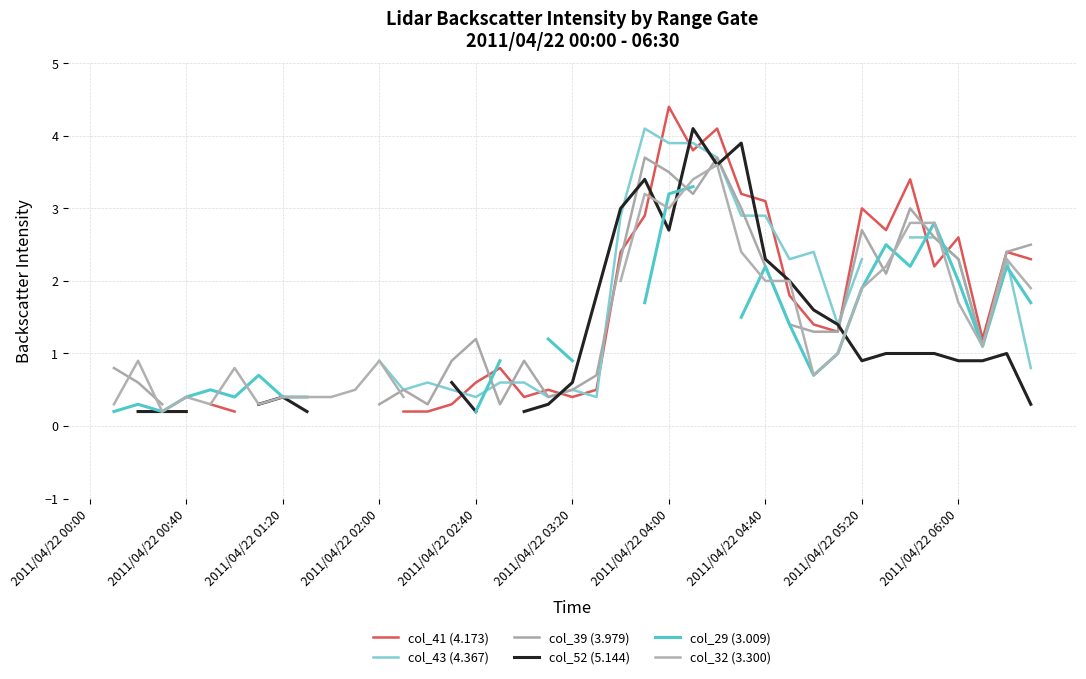

How many positive values does the col_32 (3.300) series have?

34